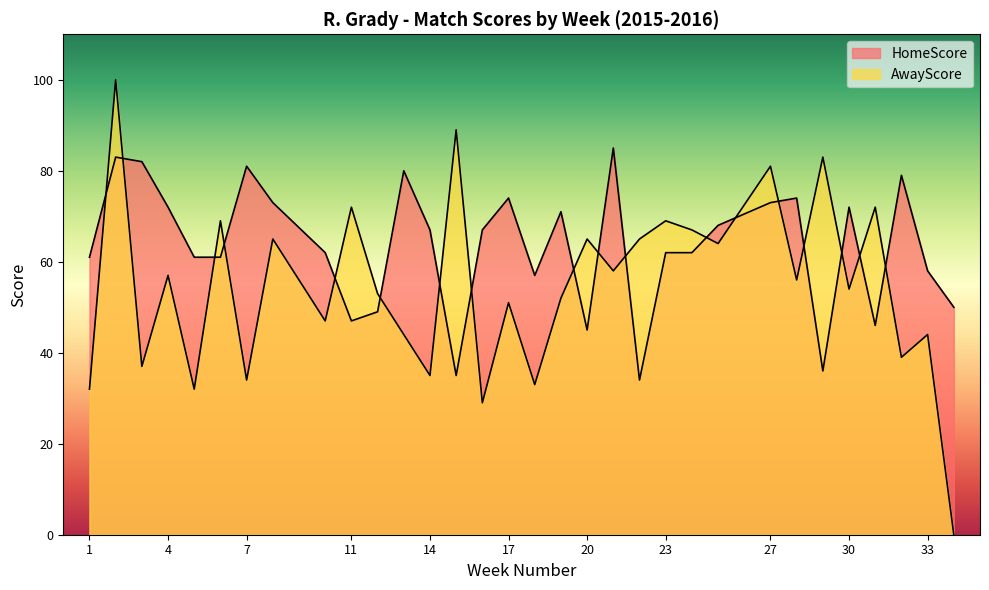

What is the value of the HomeScore point at the 29th from the left?

46